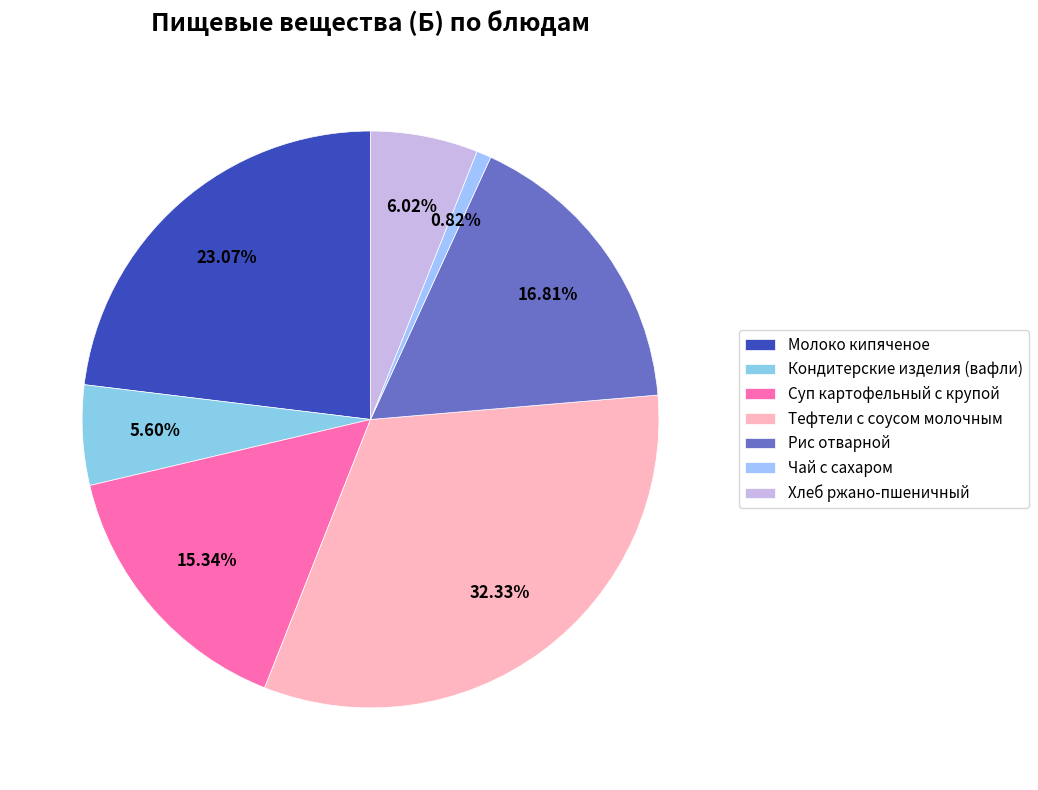

What is the ratio of the value at Хлеб ржано-пшеничный to the value at Тефтели с соусом молочным?

0.2